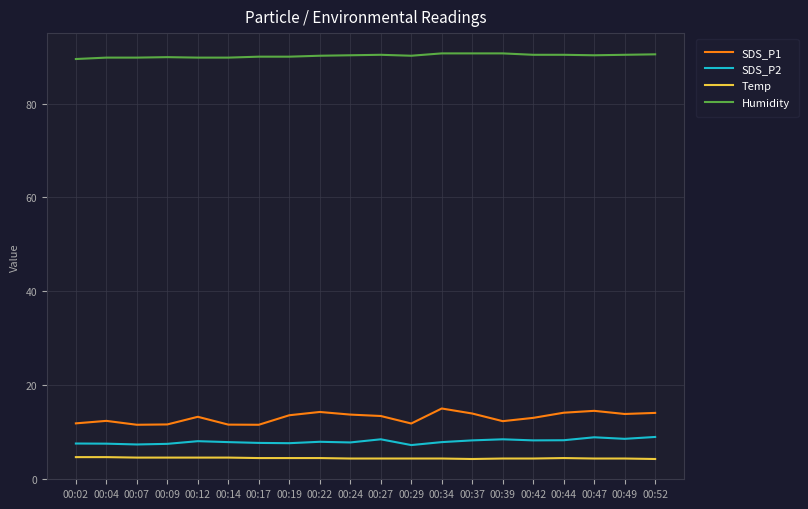

Between 00:12 and 00:34, which series saw the biggest shift?

SDS_P1